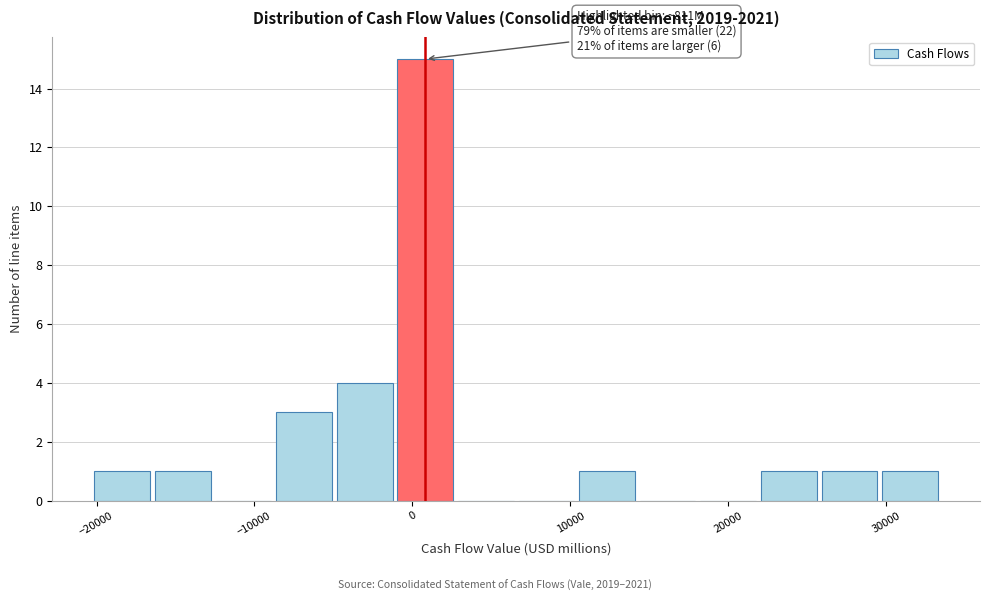

Around what value on the x-axis is the tallest bar? Give the approximate position of its centre, as read against the axis.

1000